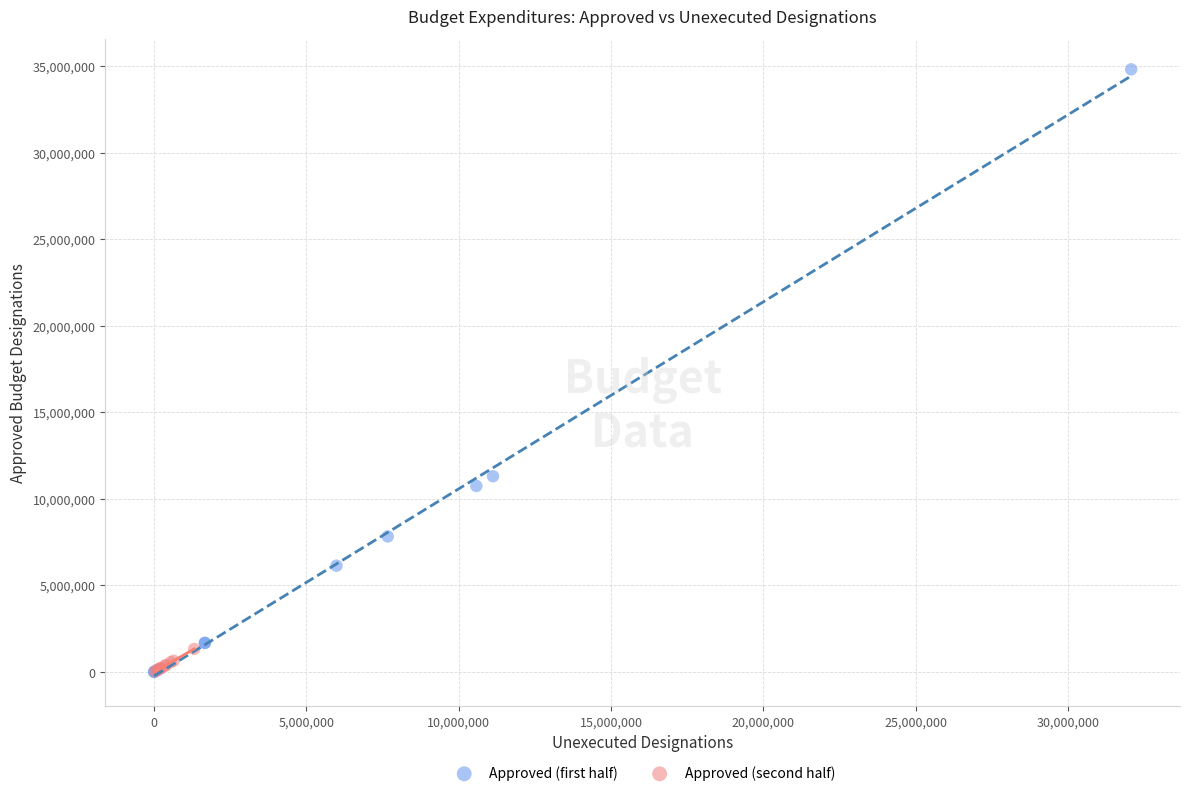

Which series has the widest spread of Y values?

Approved (first half)